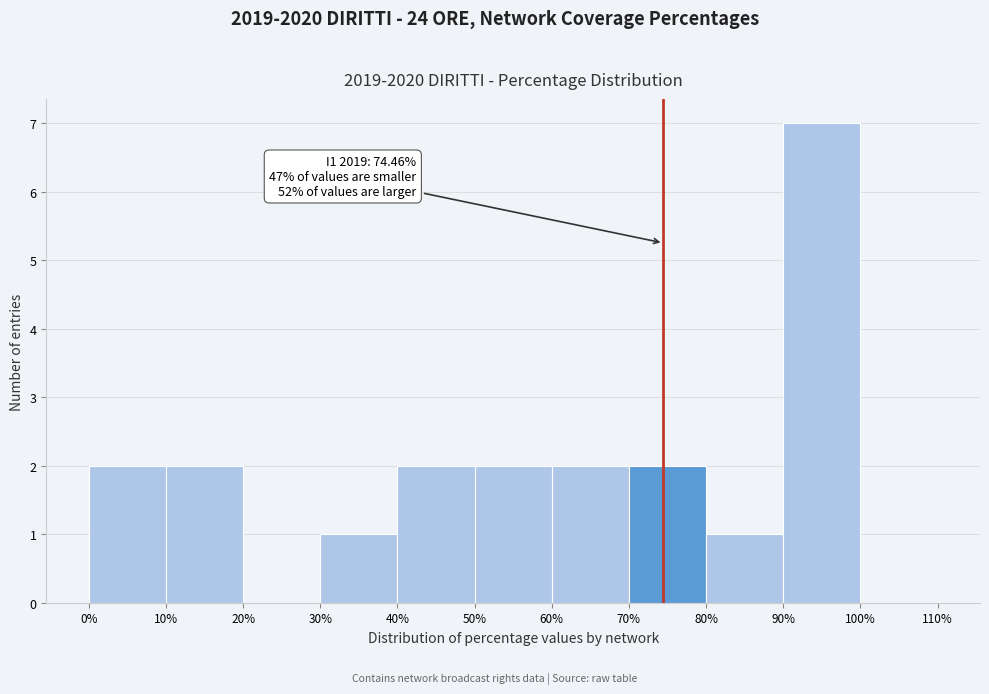

Which range on the x-axis has the tallest bar?

90% to 100%